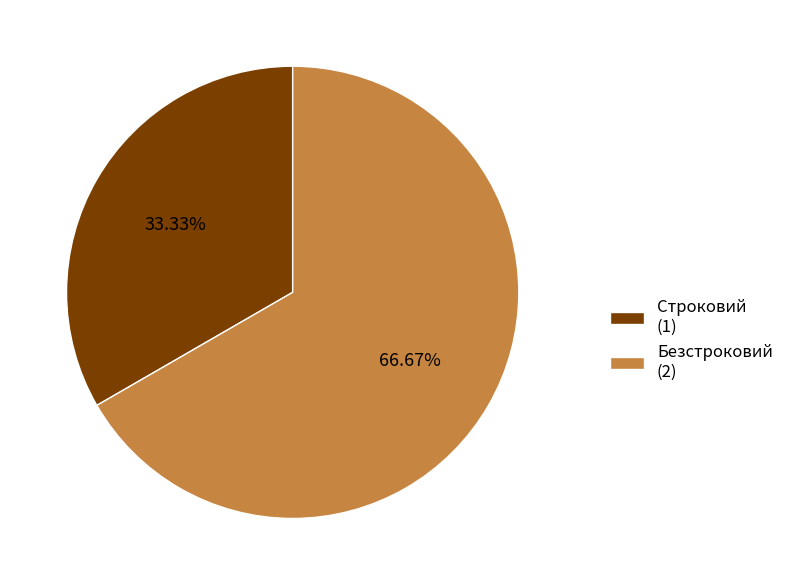

How many segments does this pie chart have?

2